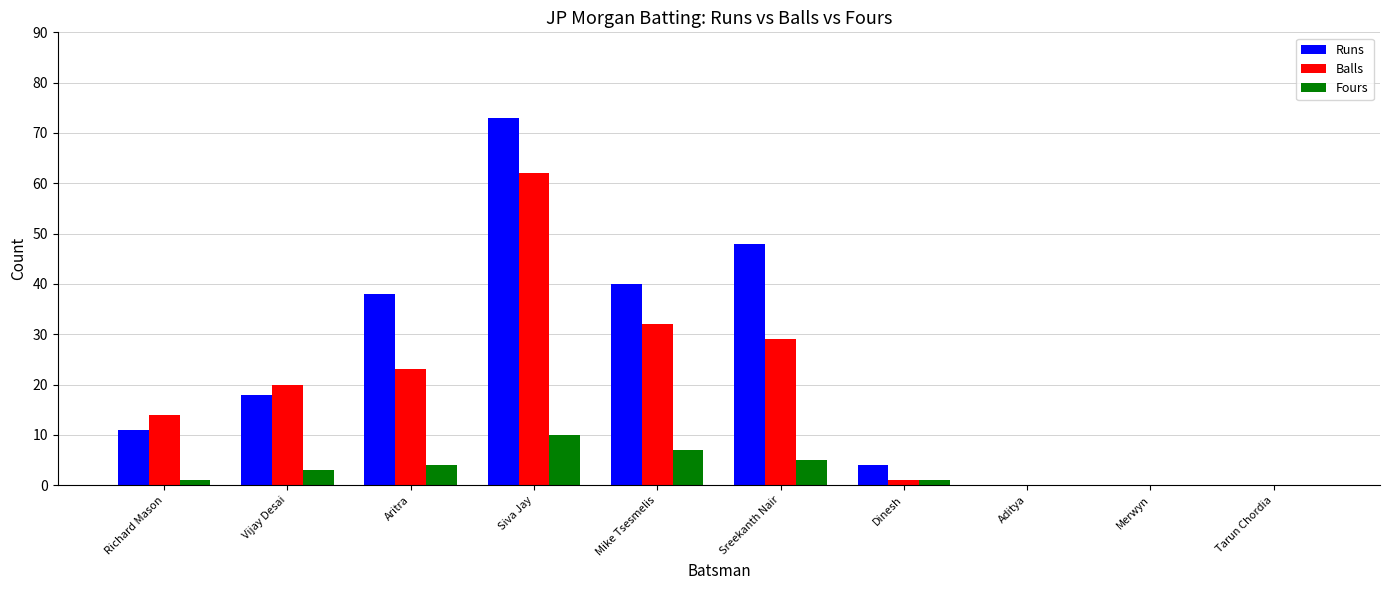

What is the sum of all Runs values?

232